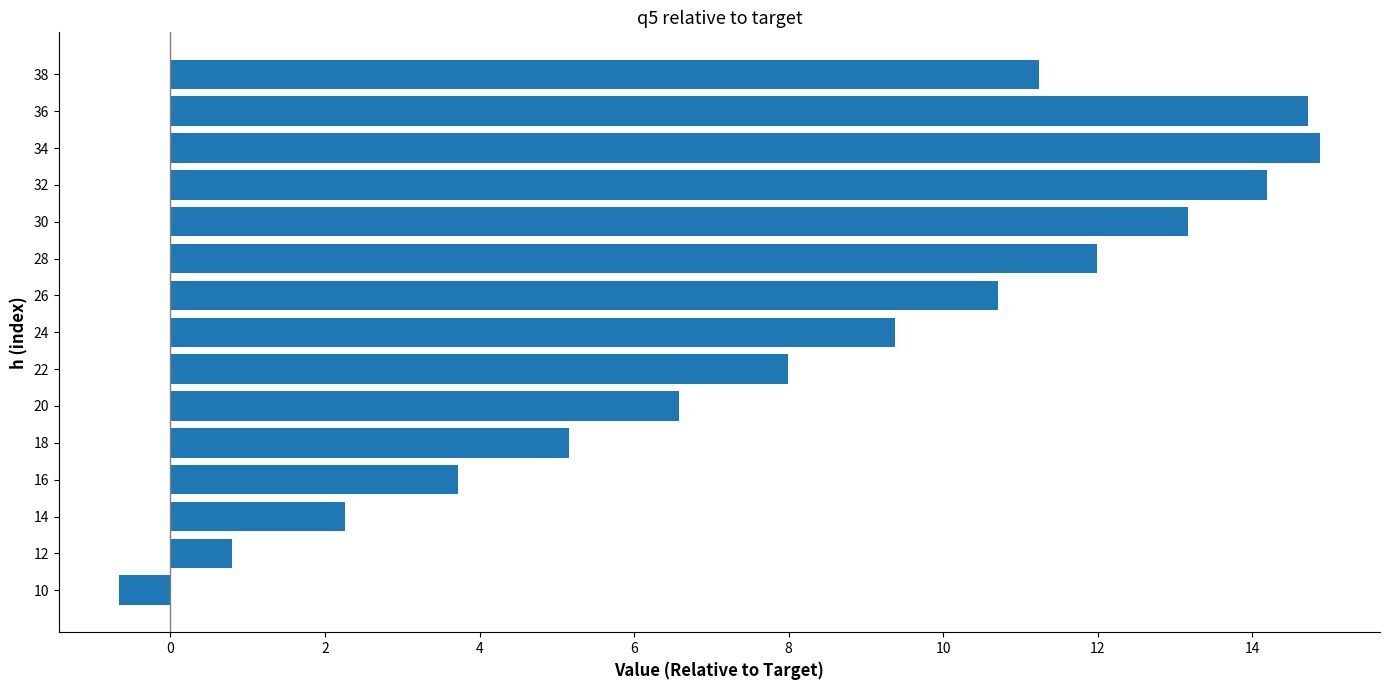

Reading bottom to top, what are all the values shown in this chart?

-0.7	0.8	2.3	3.7	5.2	6.6	8.0	9.4	10.7	12.0	13.2	14.2	14.9	14.7	11.2